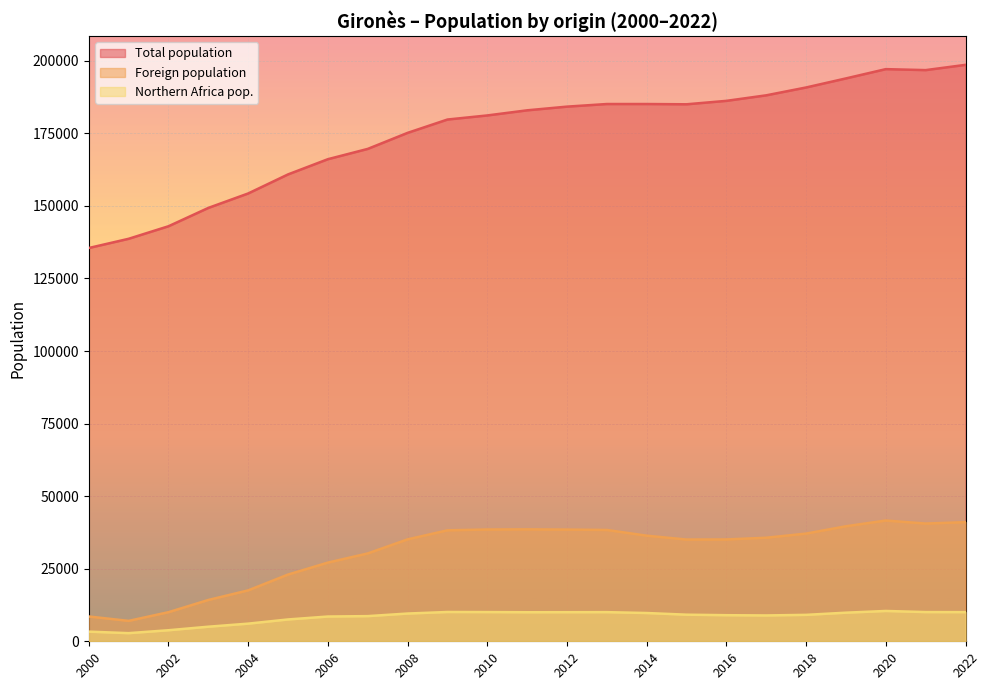

What is the difference between the maximum and minimum values in the Northern Africa pop. series?

7642